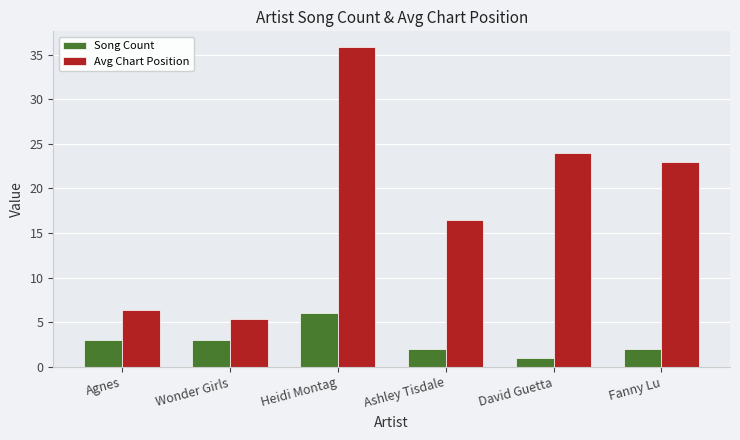

What value does the Song Count series have at Heidi Montag?

6.0